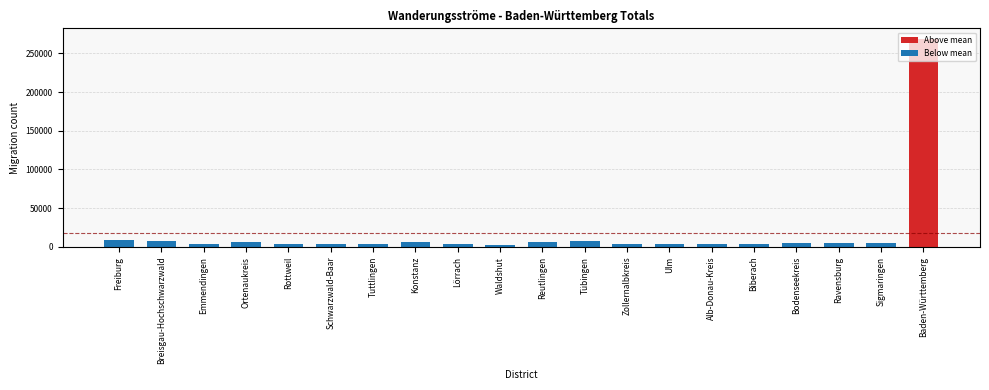

Is it true that the value at Freiburg is 9079?

True